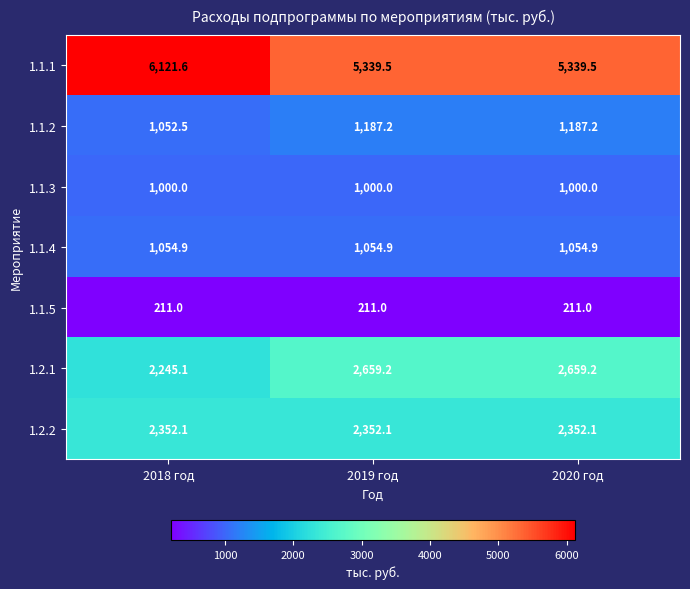

What is the difference between the maximum and minimum values in the 1.1.1 series?

782.1